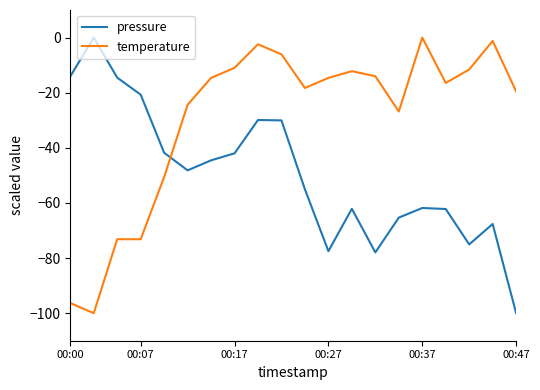

List the series in order of their overall mean, lowest first.

pressure, temperature